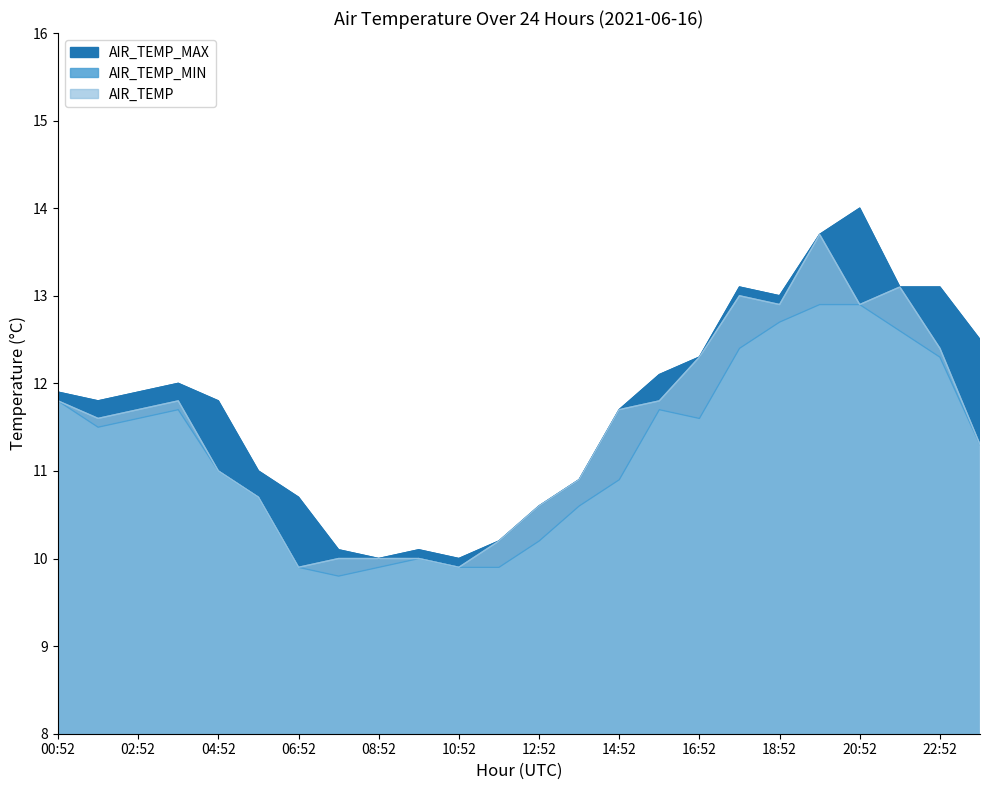

At which category does AIR_TEMP_MIN reach its first local valley?

01:52